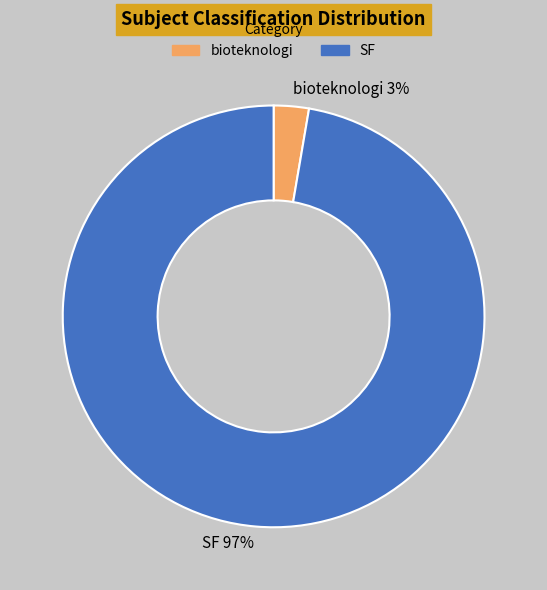

Rank the categories by value from highest to lowest.

SF, bioteknologi